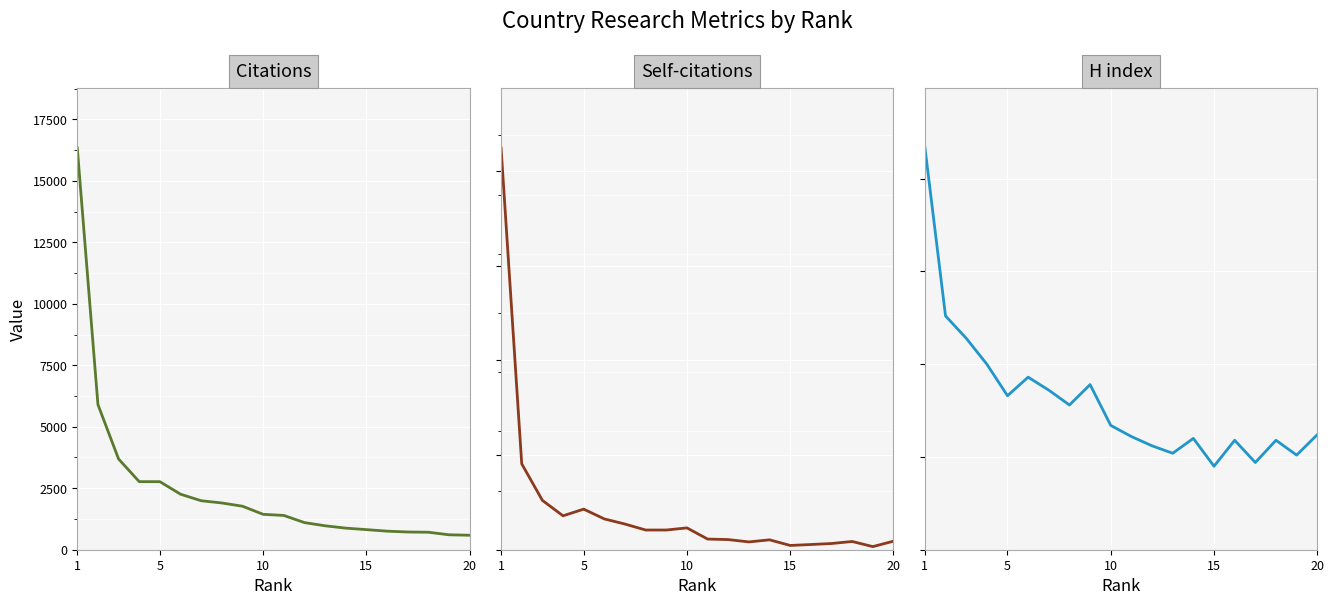

True or false: Citations has more than 1 interior local peaks.

False